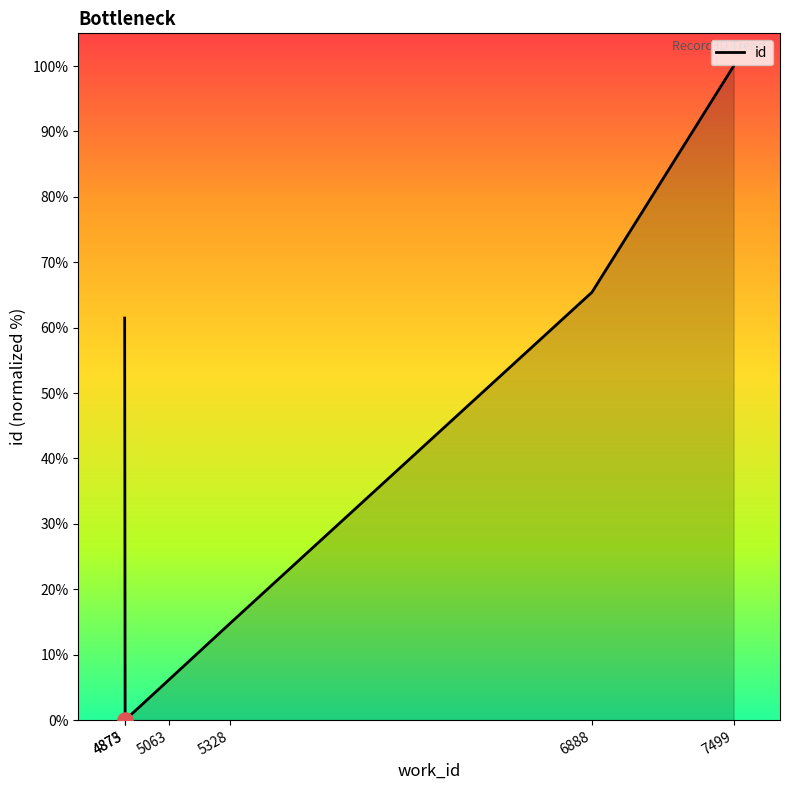

Approximately how many times larger is the value at 6888 compared to 5328?

4.4